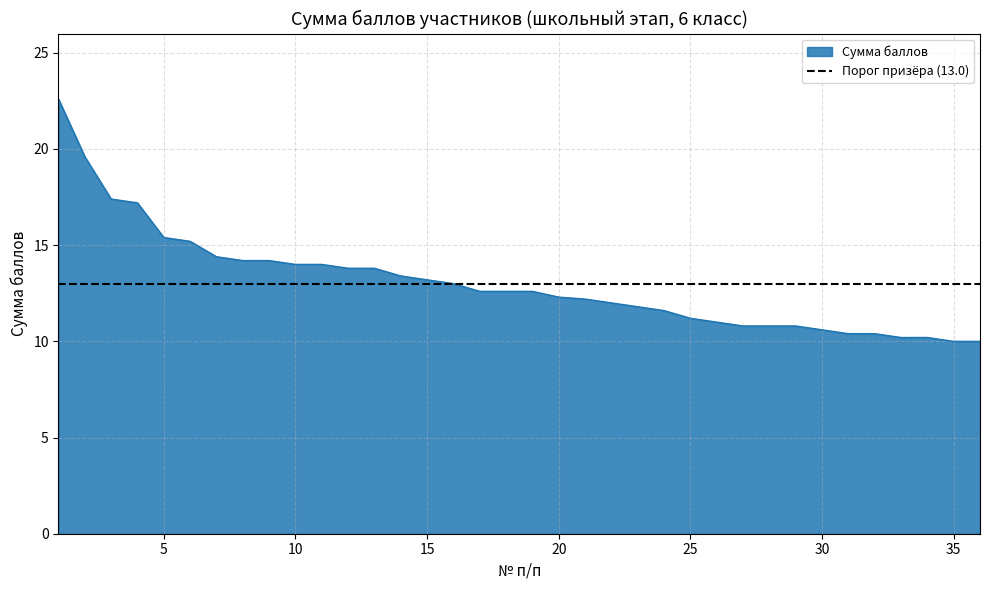

At which label does the data first exceed 12?

1